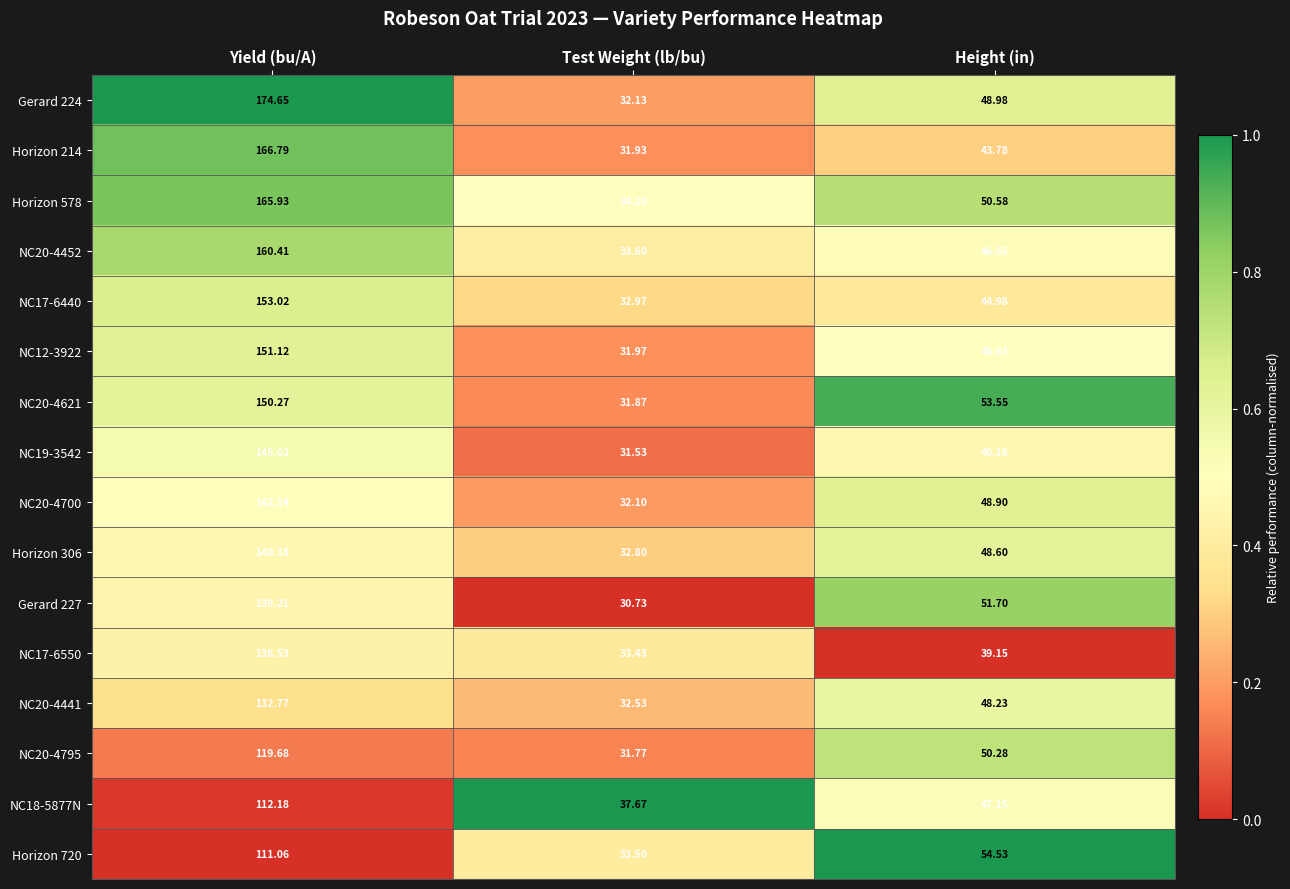

At which label does NC18-5877N first exceed 47?

Yield (bu/A)